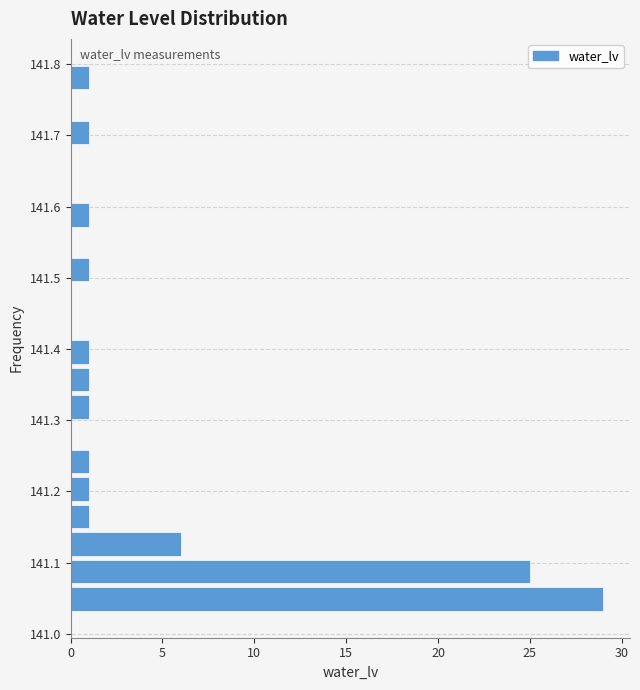

Read against the y-axis, roughly where is the centre of the longest bar?

141.05